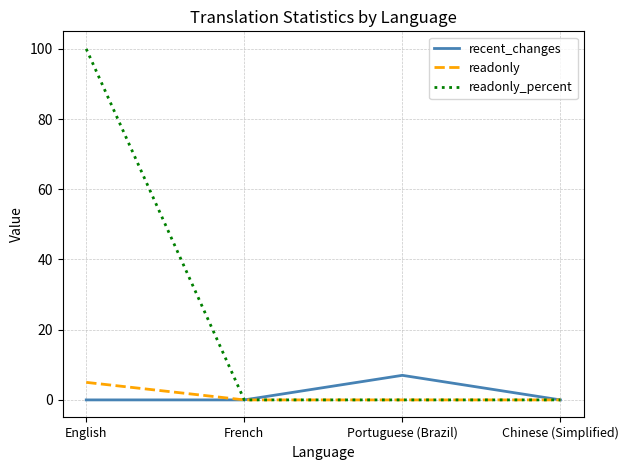

Rank the series by their maximum value, from highest to lowest.

readonly_percent, recent_changes, readonly